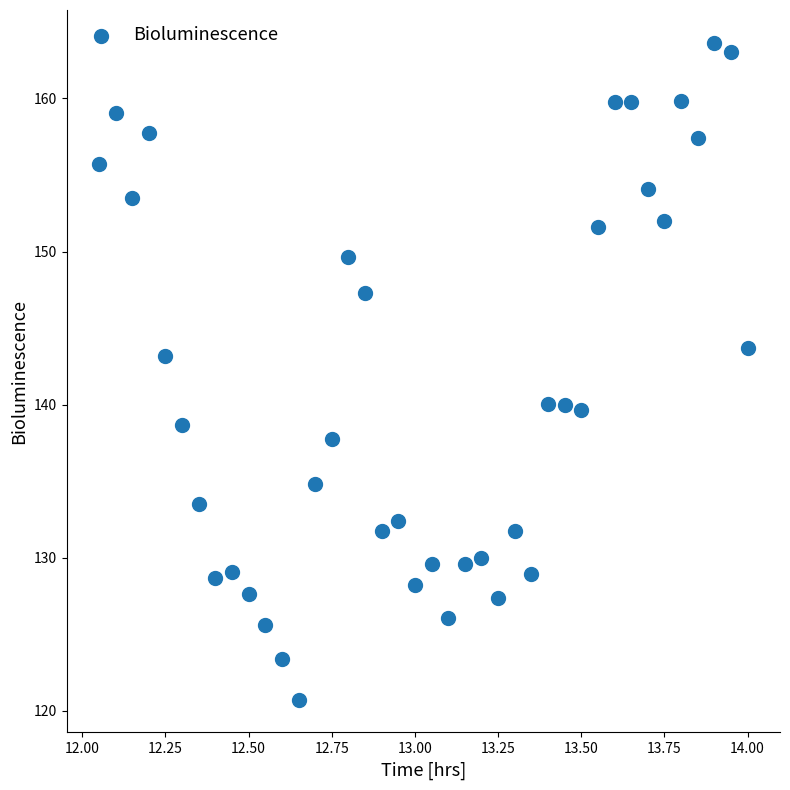

What is the range of Y values (max minus min)?

42.9